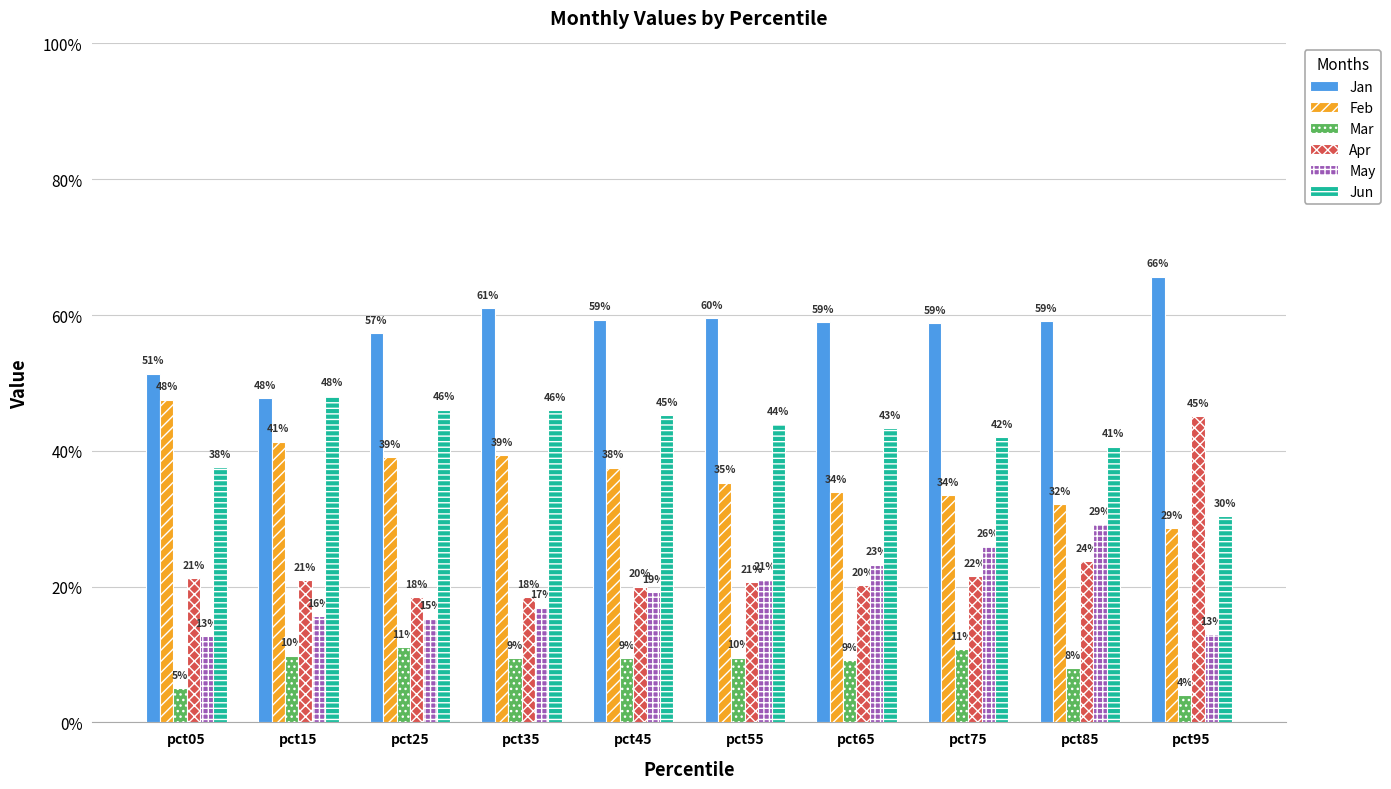

The value of Feb at pct15 is 0.6. True or false?

False